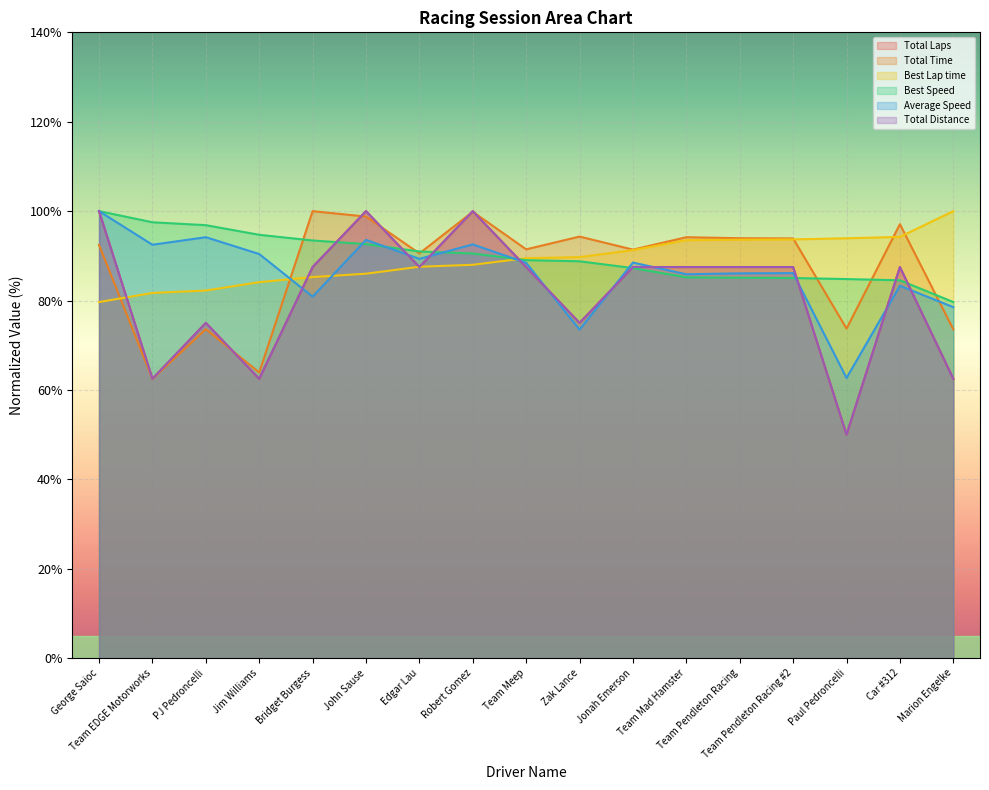

Which series has the largest total across all categories?

Best Speed